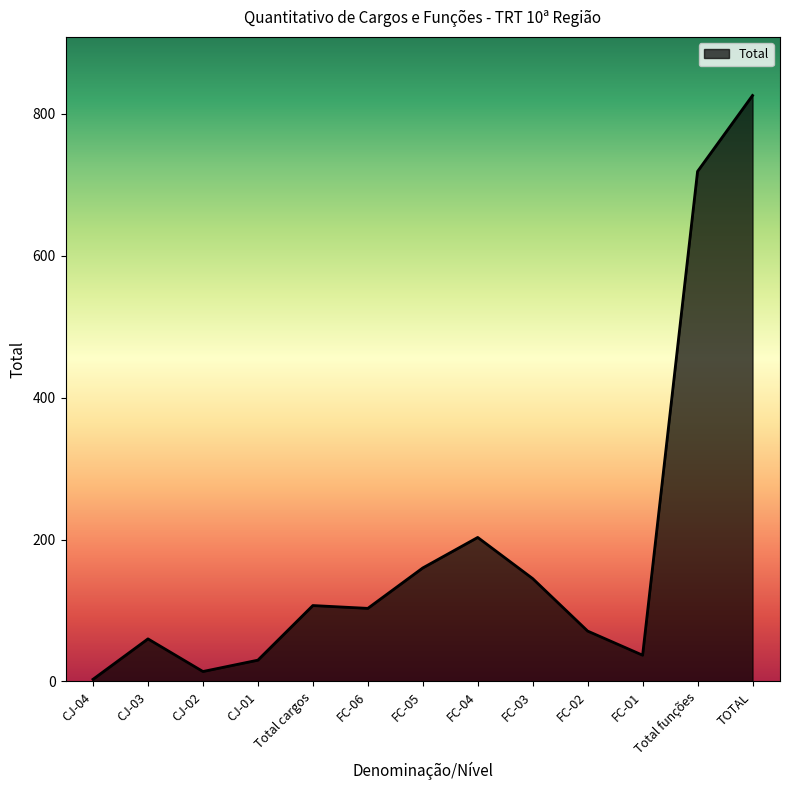

Between Total cargos and FC-02, which is larger?

Total cargos